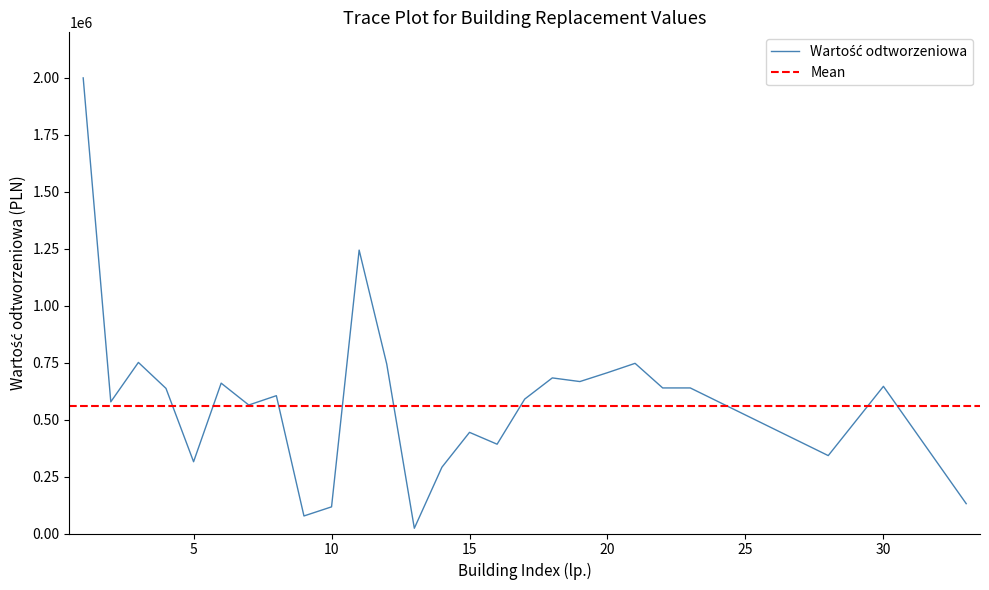

Read the value at 19, to the nearest 50.

667000